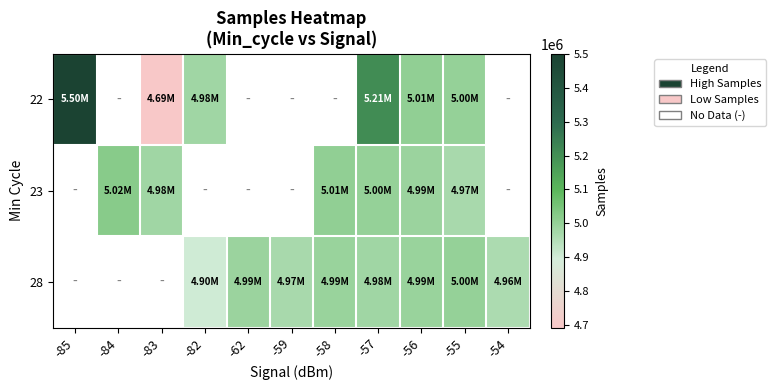

Which series has the widest spread of values?

22